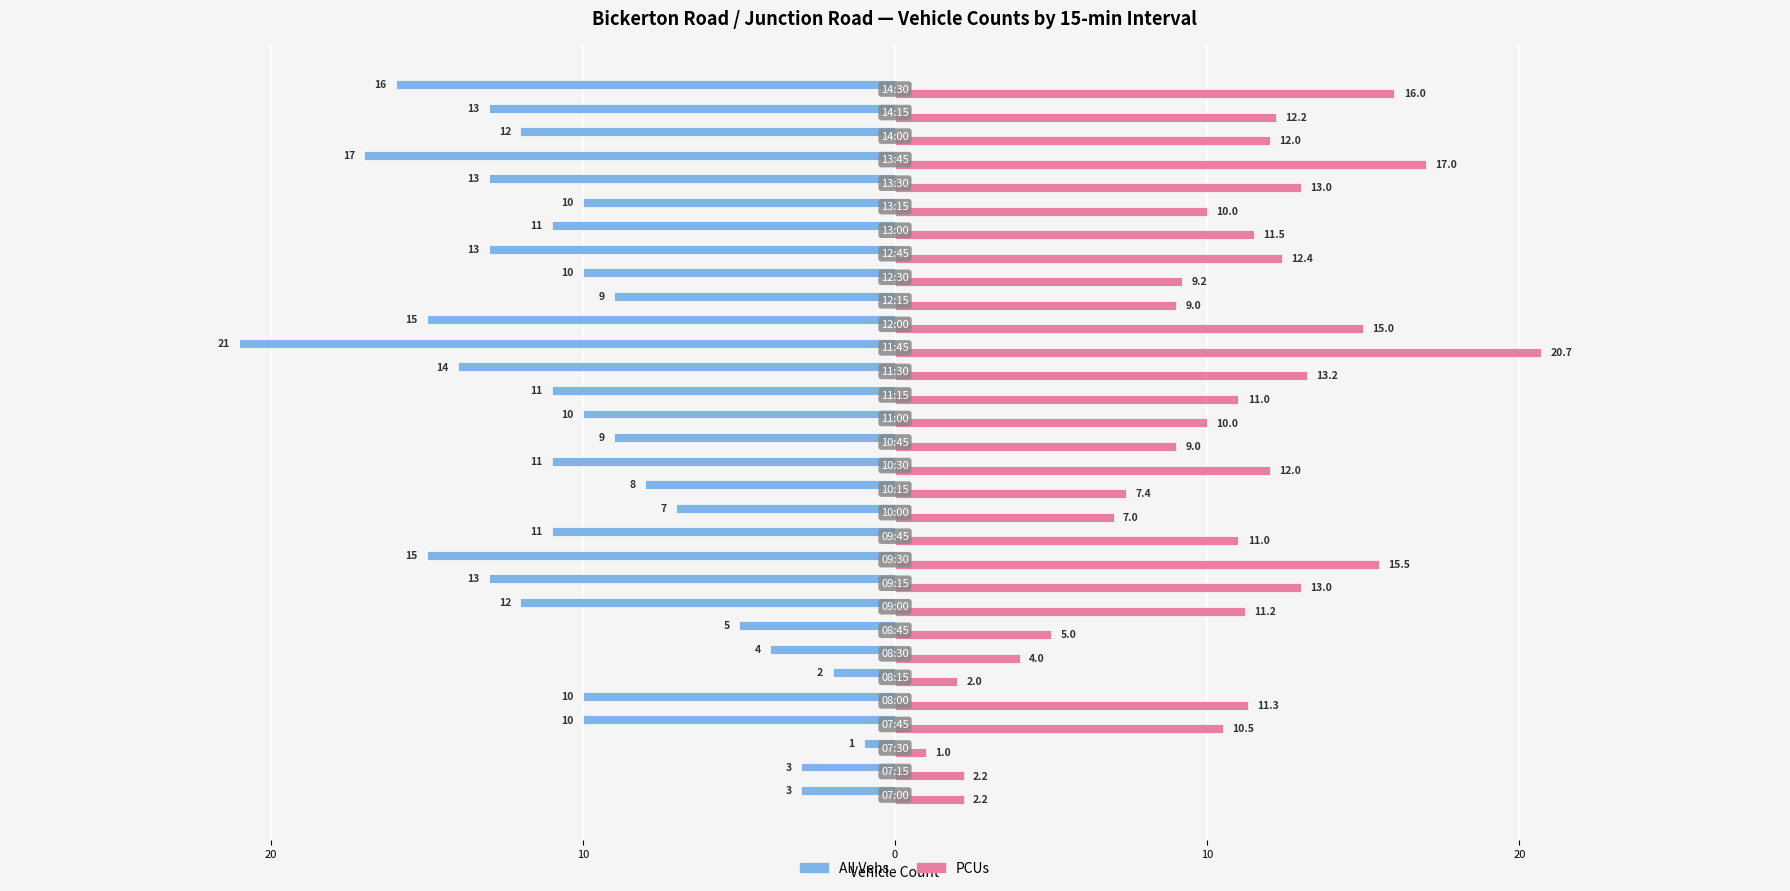

What are all the series names shown in the legend?

All Vehs, PCUs